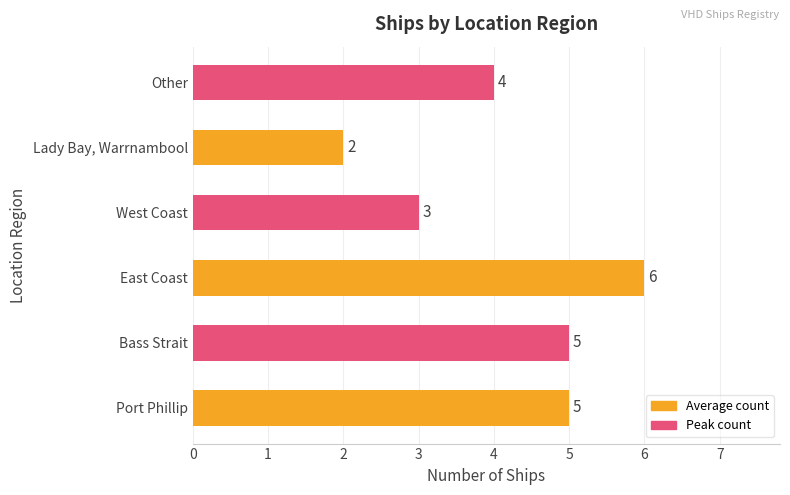

Approximately how many times larger is the value at West Coast compared to Bass Strait?

0.6